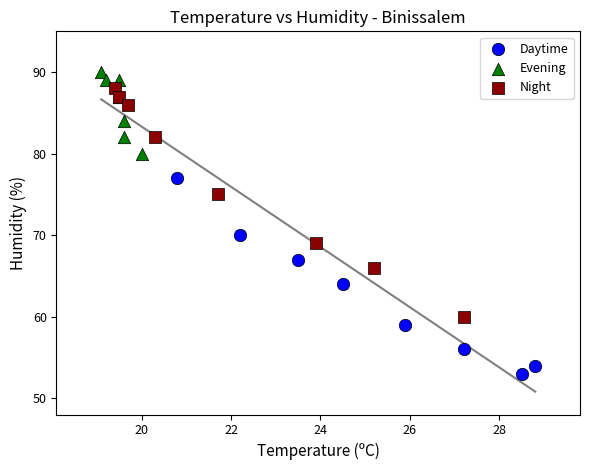

What are all the series names shown in the legend?

Daytime, Evening, Night